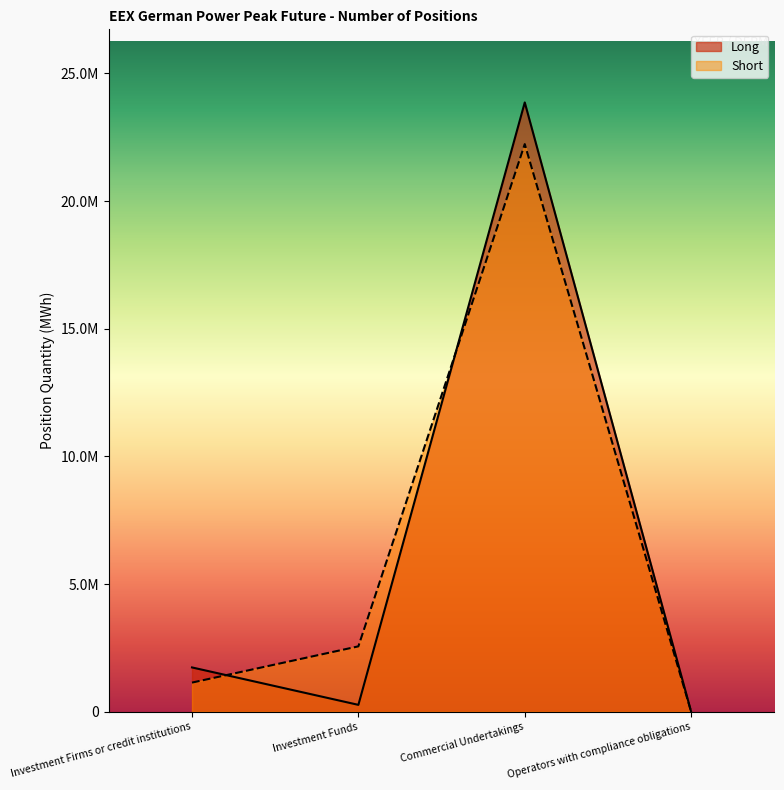

Reading left to right, list all the values displayed in this chart.

Long: 1733772	268056	23860728	0
Short: 1139868	2559300	22228728	0